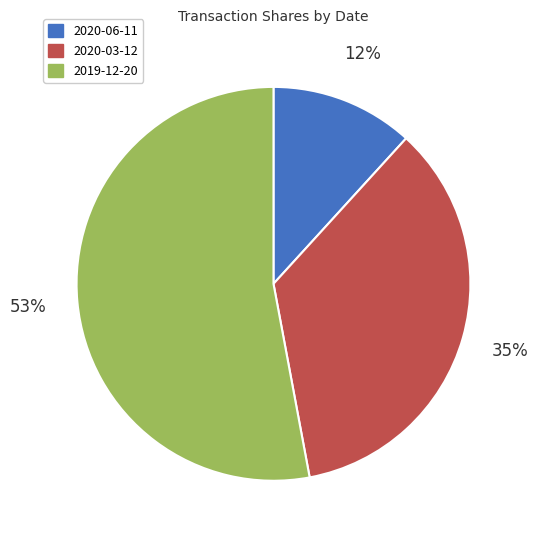

Which has a higher value, 2019-12-20 or 2020-06-11?

2019-12-20